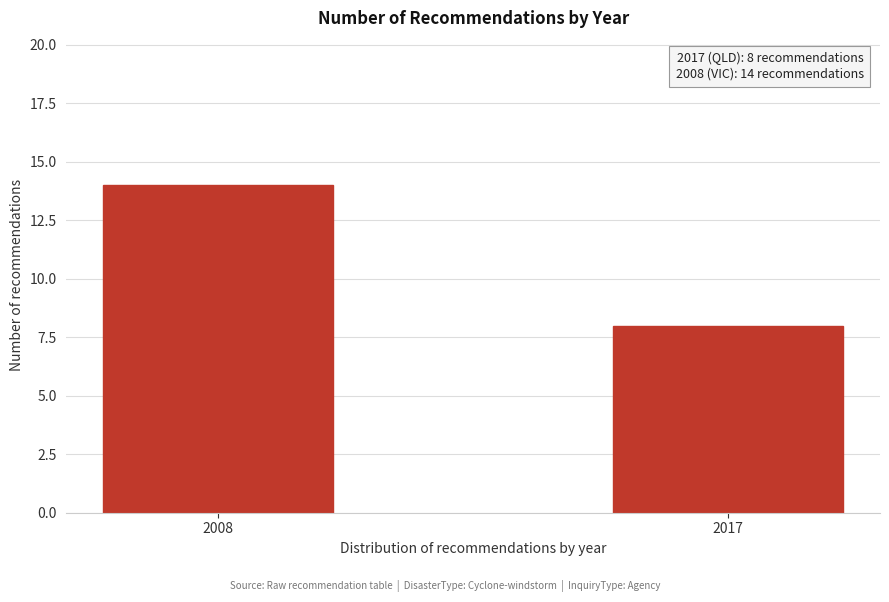

Reading right to left, extract all data points from this chart.

8	14